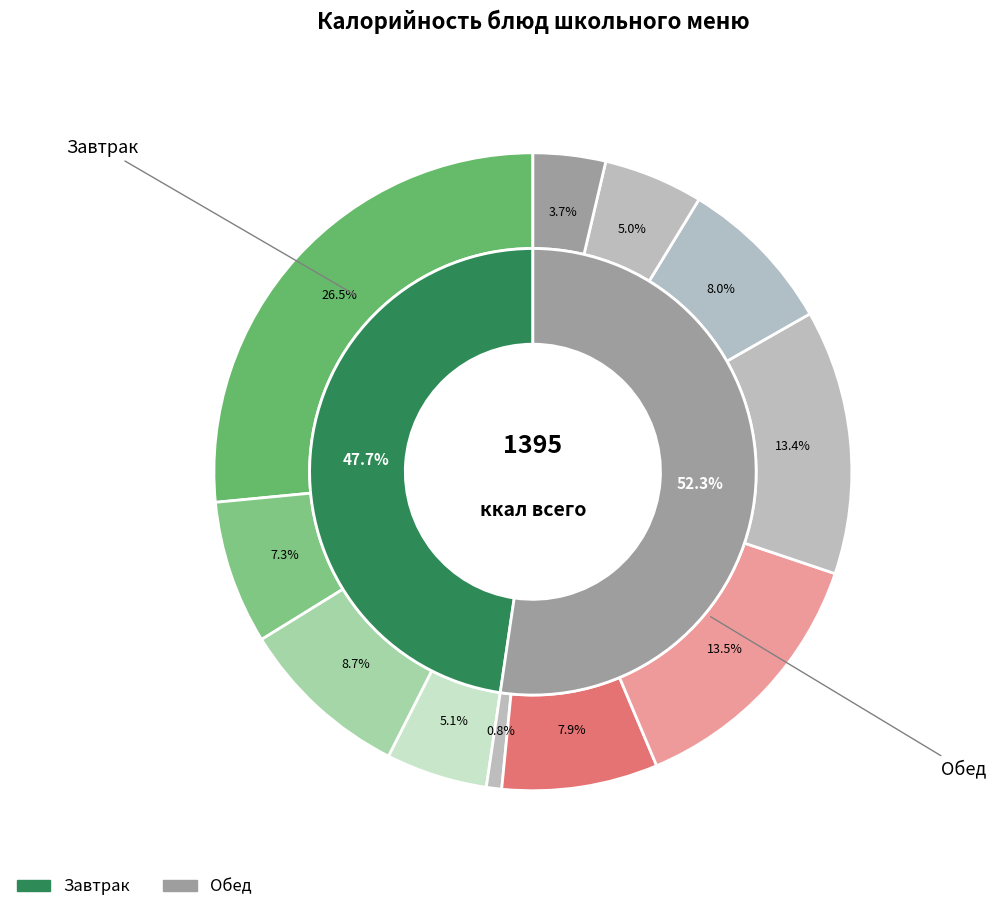

Approximately how many times larger is the value at Суп гороховый compared to Компот из яблок?

1.0